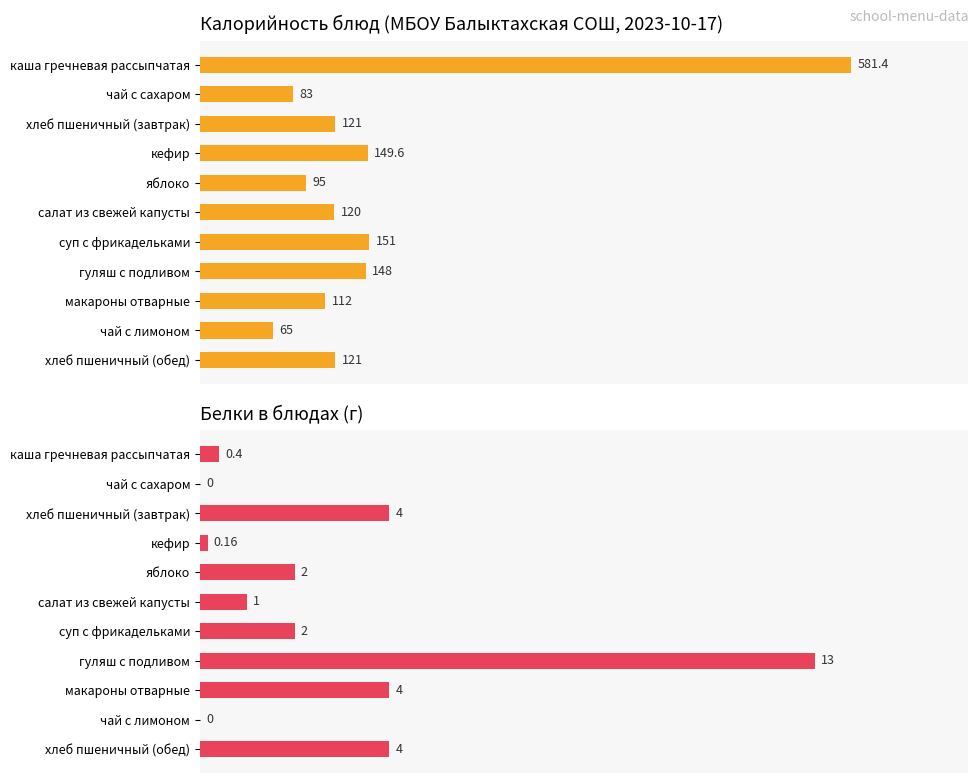

What is the value of the Белки bar at the 7th from the left?

2.0